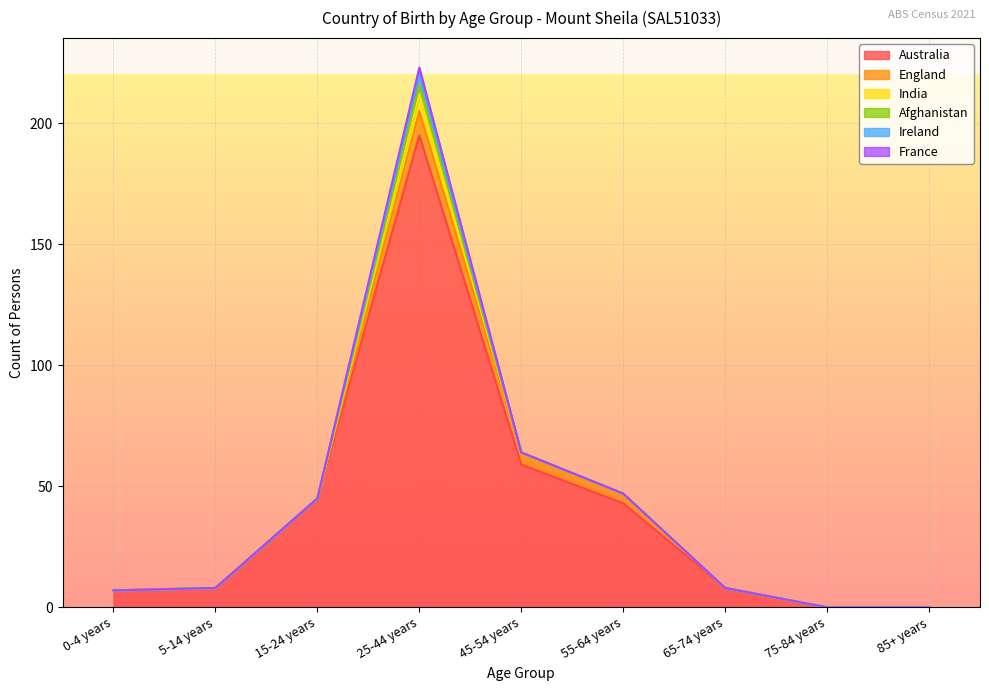

True or false: Afghanistan and India intersect in this chart.

False